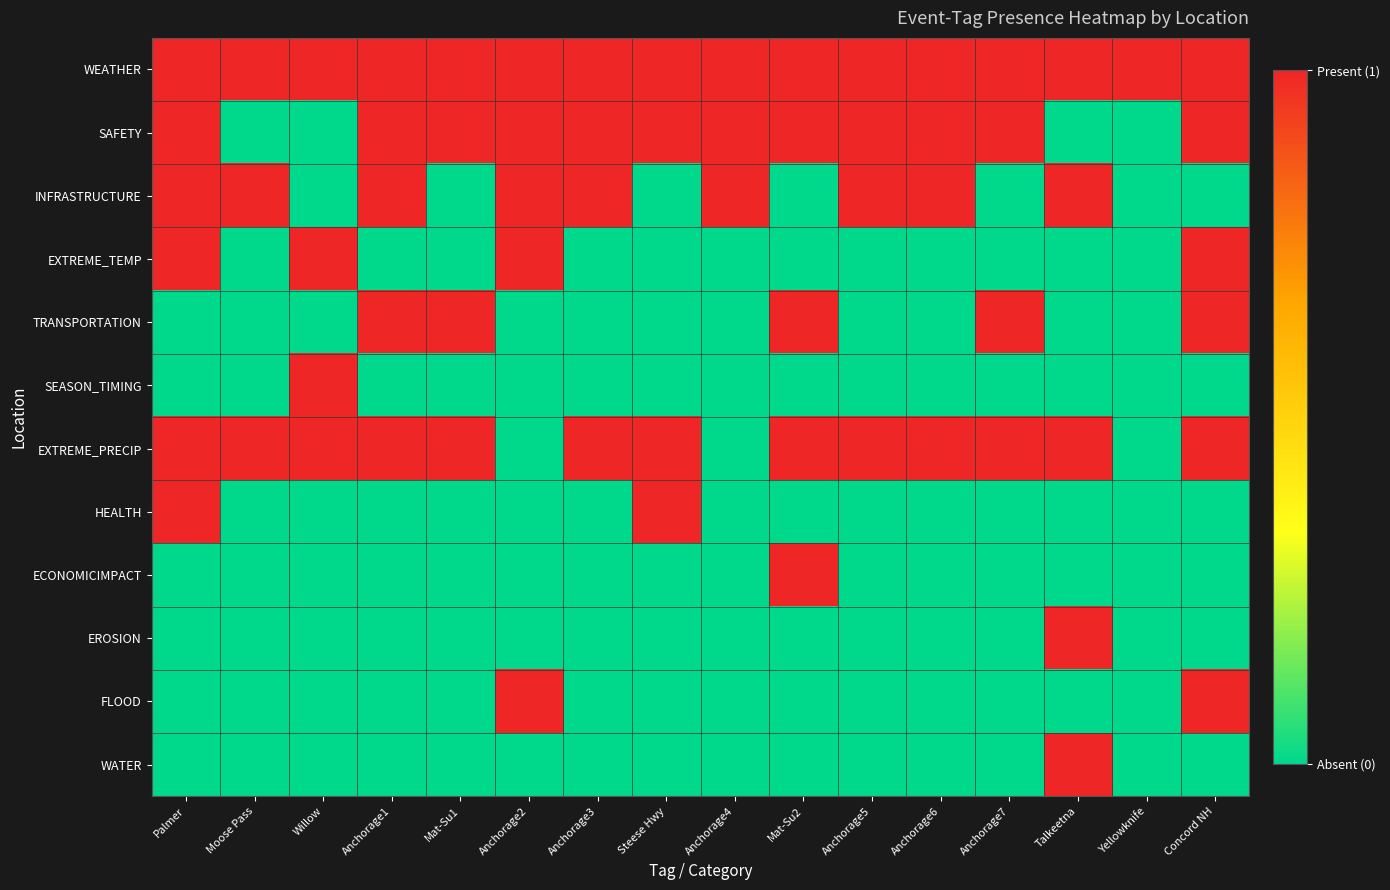

List the series in order of their peak value, lowest first.

WEATHER, SAFETY, INFRASTRUCTURE, EXTREME_TEMP, TRANSPORTATION, SEASON_TIMING, EXTREME_PRECIP, HEALTH, ECONOMICIMPACT, EROSION, FLOOD, WATER